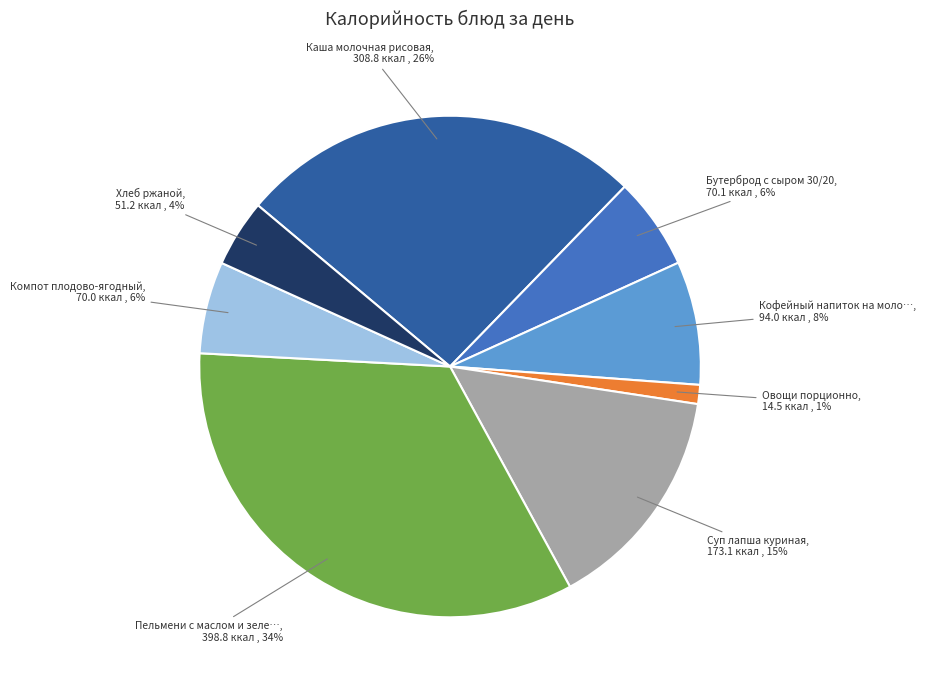

To the nearest percent, what is the difference between the largest and smallest slice percentages?

33%